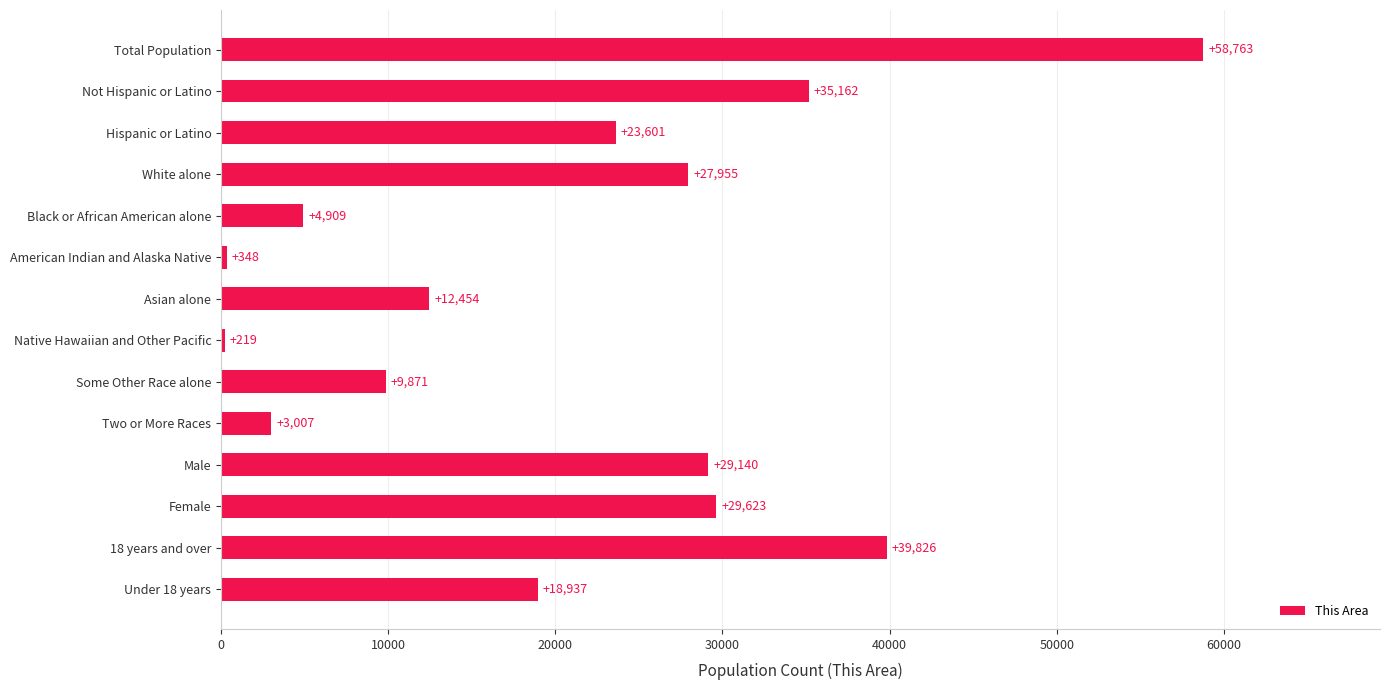

What is the difference between the second highest and minimum values?

39607